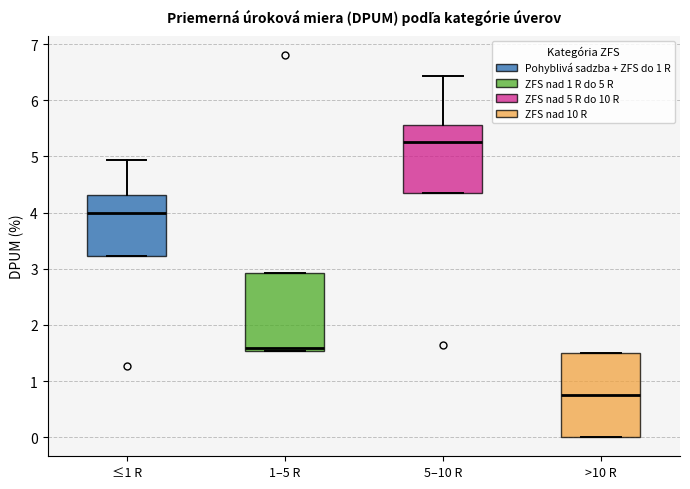

Reading left to right, transcribe this box plot: for each box, give where its median line is, the range the box spans, and where its two whiskers end, as read against the y-axis. The values are not printed on the chart, so give them approximately, as read against the axis.

≤1 R: median 4.0, box 3.2 to 4.3, whiskers 3.2 to 4.9
1–5 R: median 1.6, box 1.5 to 2.9, whiskers 1.5 to 2.9
5–10 R: median 5.3, box 4.4 to 5.6, whiskers 4.4 to 6.4
>10 R: median 0.7, box 0.0 to 1.5, whiskers 0.0 to 1.5